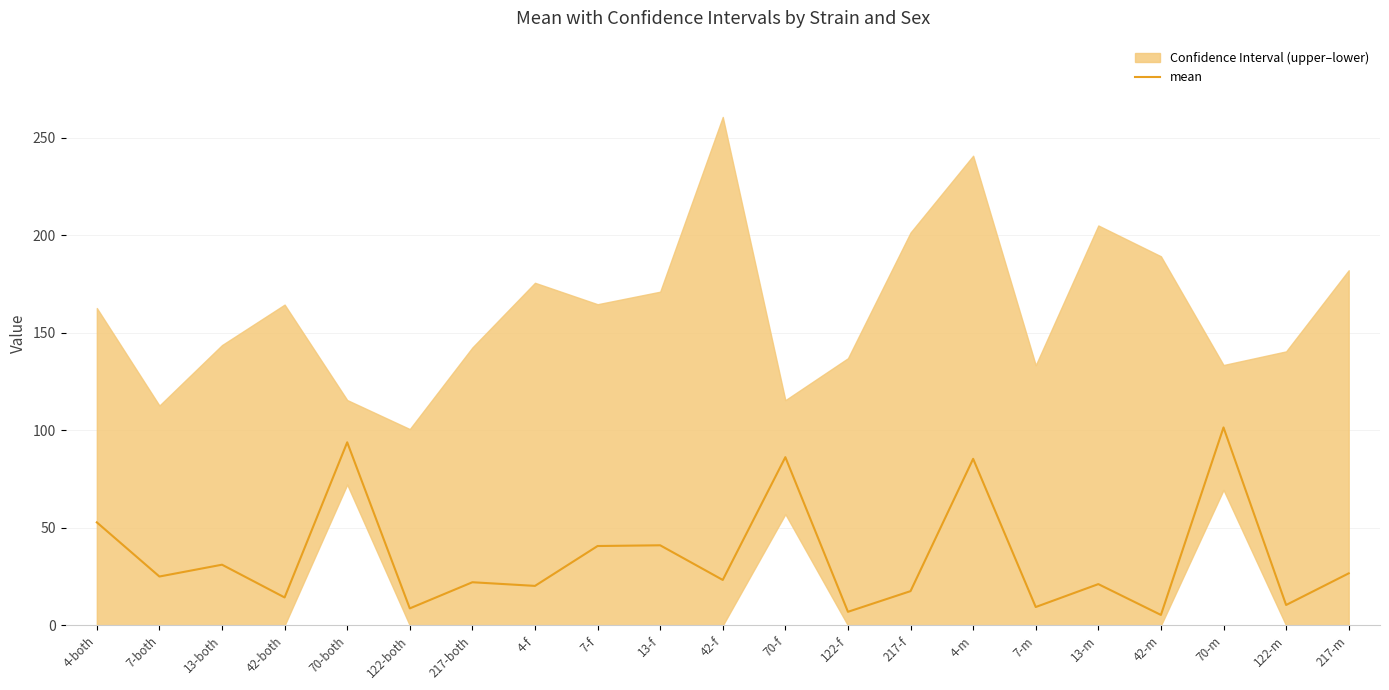

At which category does the chart reach its peak across all series?

70-m